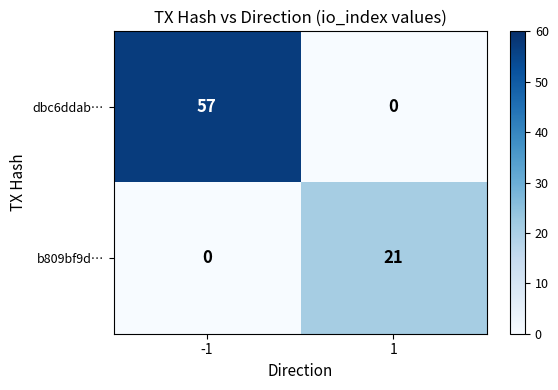

At how many categories does at least one series exceed 41?

1